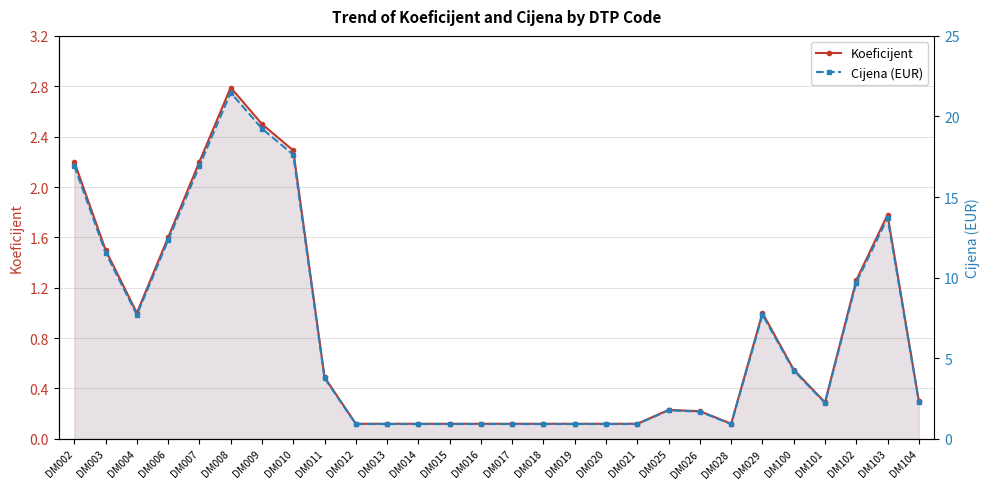

What is the spread (max minus min) of values at DM012?

0.8